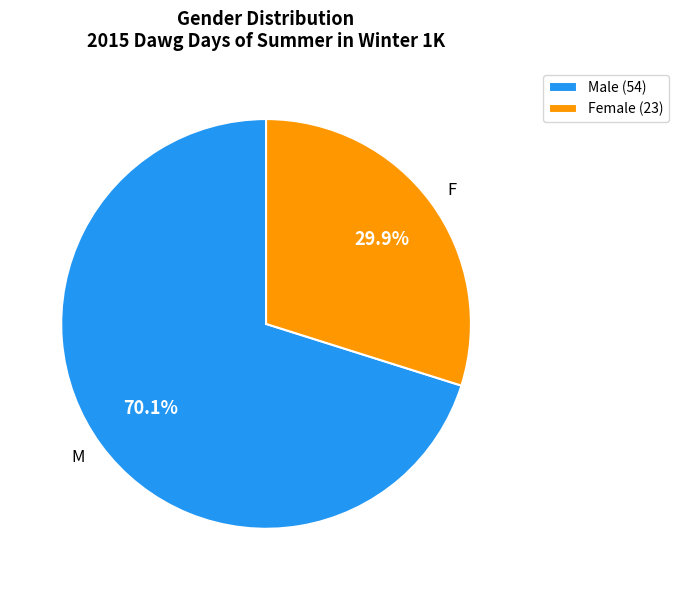

Which has a higher value, M or F?

M